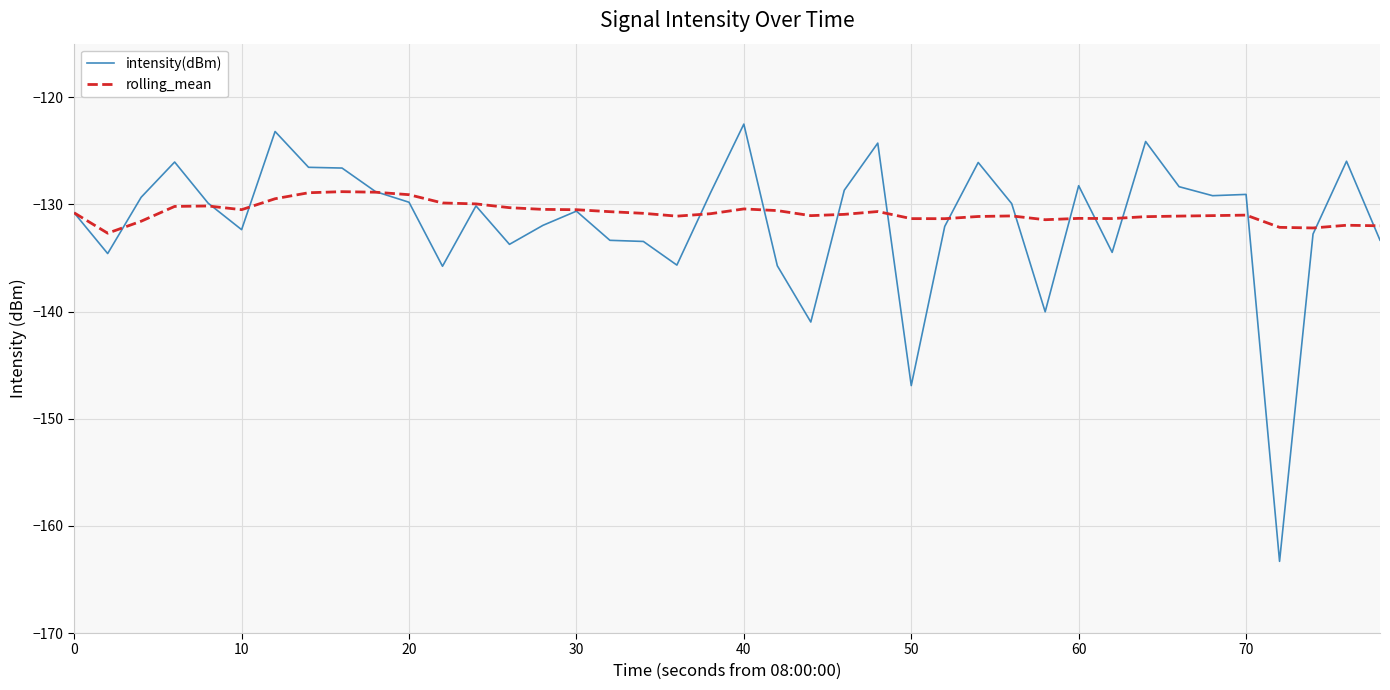

Rank the series by their maximum value, from highest to lowest.

intensity(dBm), rolling_mean